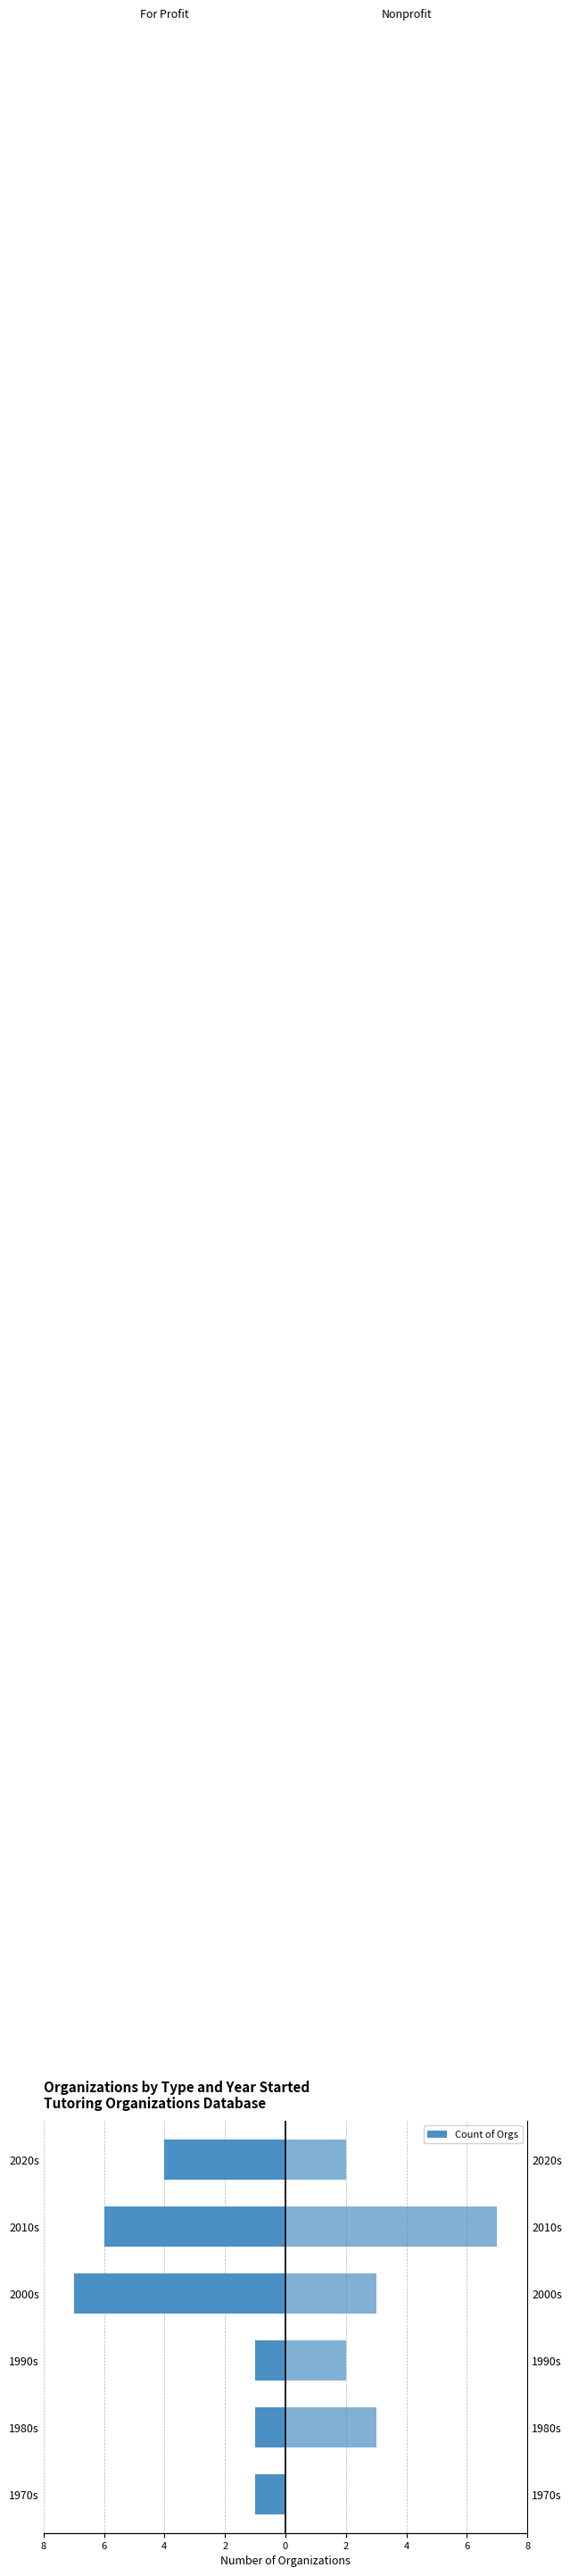

Rank the series by their maximum value, from highest to lowest.

Nonprofit, For Profit